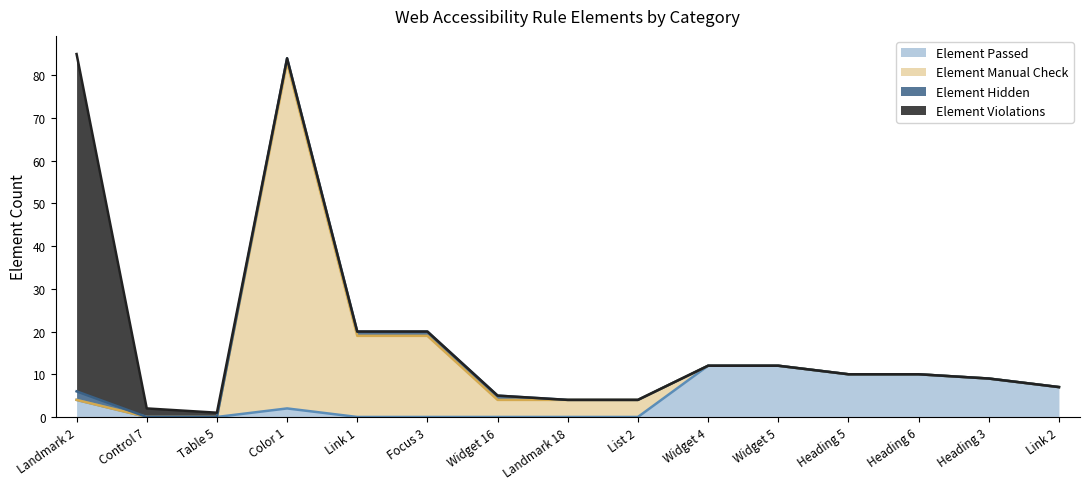

At which category is the sum across all series the highest?

Landmark 2